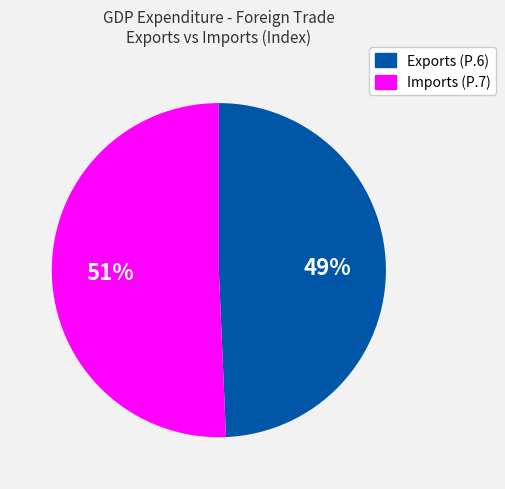

To the nearest percent, what is the average slice percentage?

50%